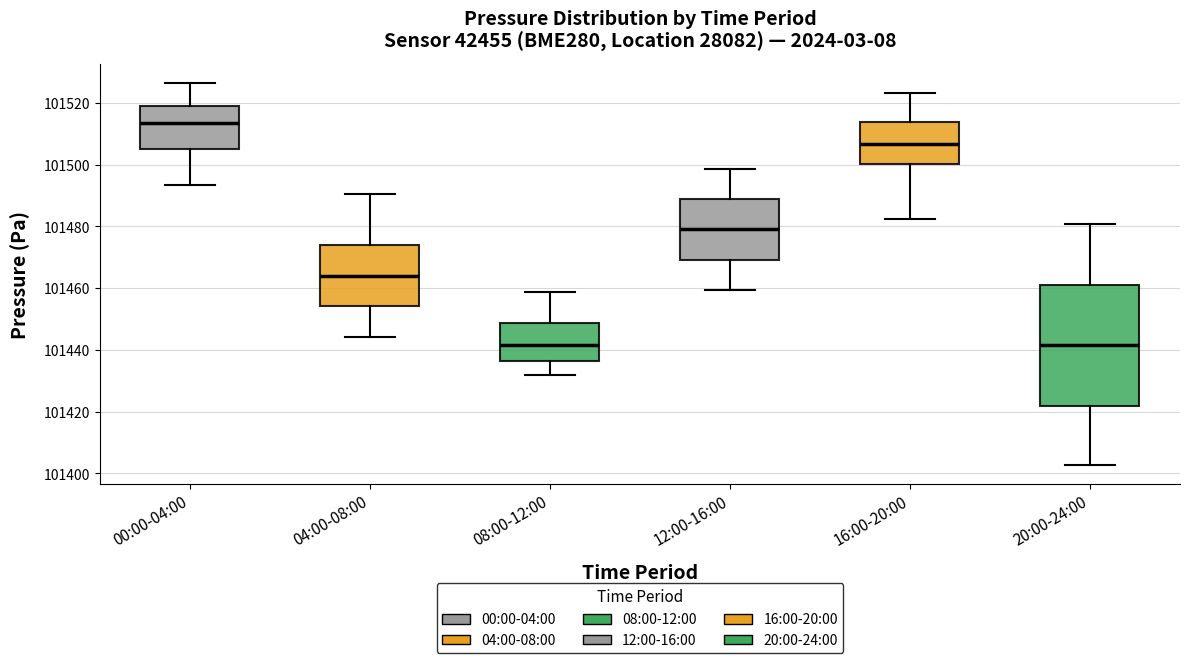

Reading left to right, transcribe this box plot: for each box, give where its median line is, the range the box spans, and where its two whiskers end, as read against the y-axis. The values are not printed on the chart, so give them approximately, as read against the axis.

00:00-04:00: median 101514, box 101504 to 101518, whiskers 101494 to 101526
04:00-08:00: median 101464, box 101454 to 101474, whiskers 101444 to 101490
08:00-12:00: median 101442, box 101436 to 101448, whiskers 101432 to 101458
12:00-16:00: median 101480, box 101470 to 101488, whiskers 101460 to 101498
16:00-20:00: median 101506, box 101500 to 101514, whiskers 101482 to 101524
20:00-24:00: median 101442, box 101422 to 101462, whiskers 101402 to 101480